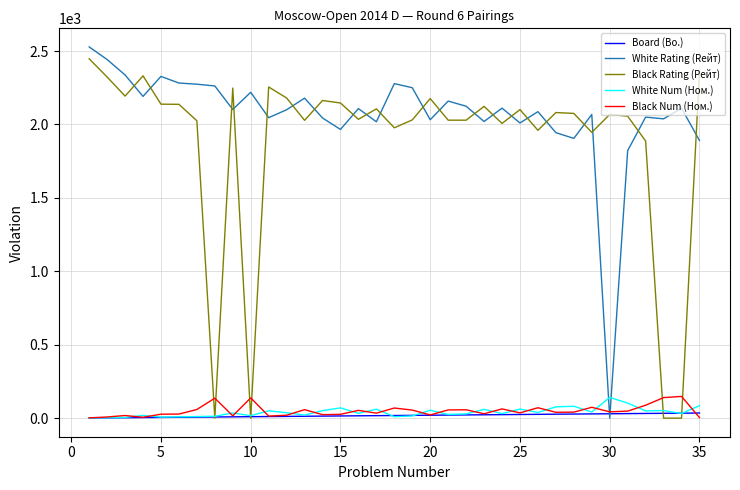

True or false: Board (Bo.) and White Rating (Rейт) intersect in this chart.

True